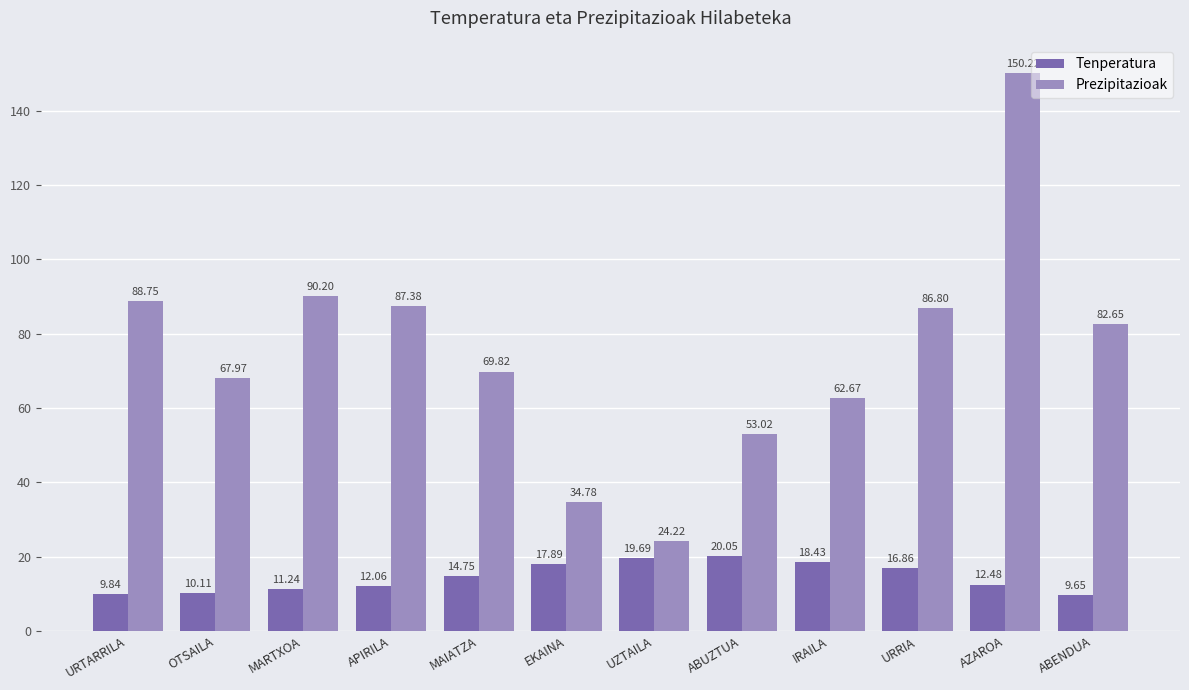

True or false: Tenperatura has a value of 10.1 at OTSAILA.

True